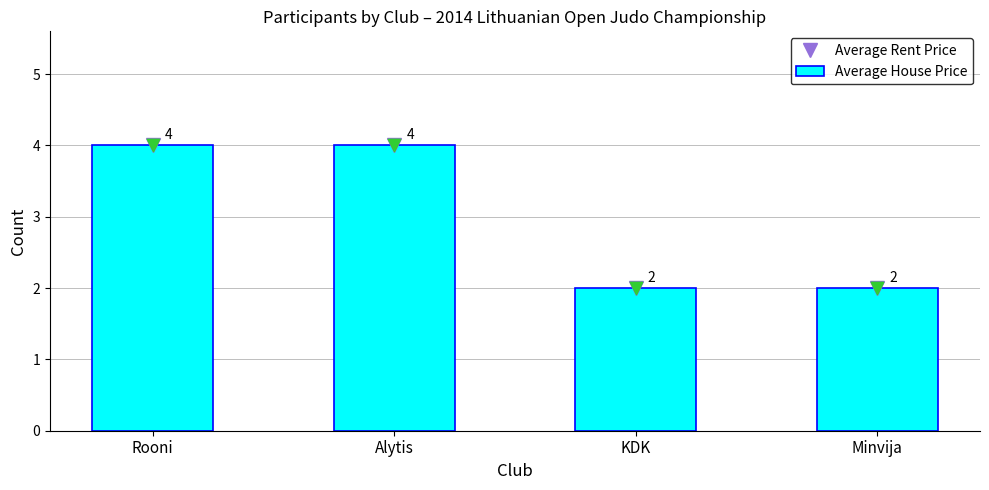

At how many categories does at least one series exceed 3?

2